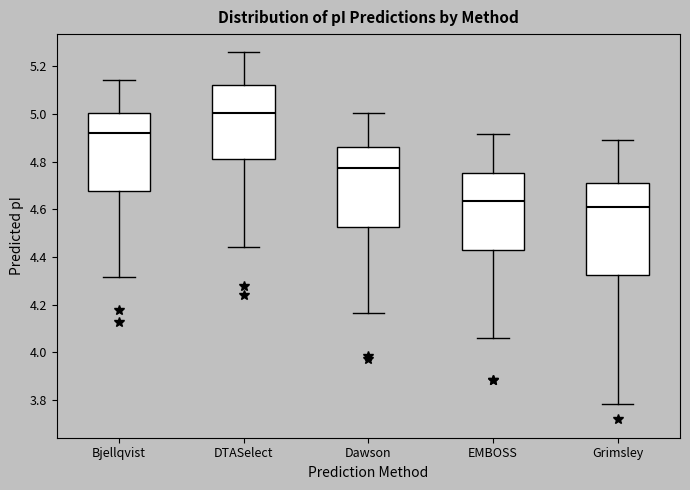

Where does the upper whisker of the box for Dawson end on the y-axis? The values are not printed on the chart, so give them approximately, as read against the axis.

5.00